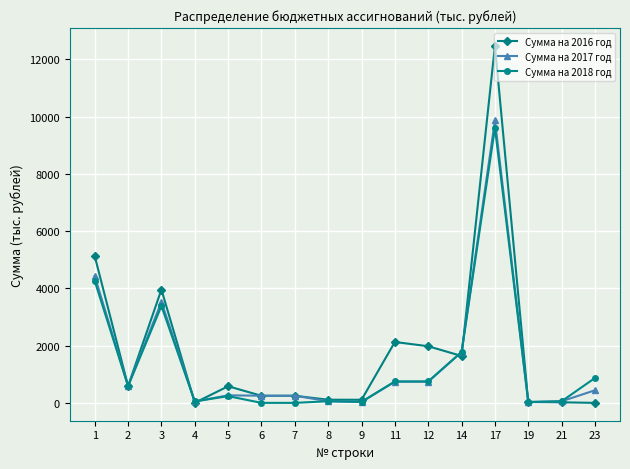

How many lines are shown in the chart?

3